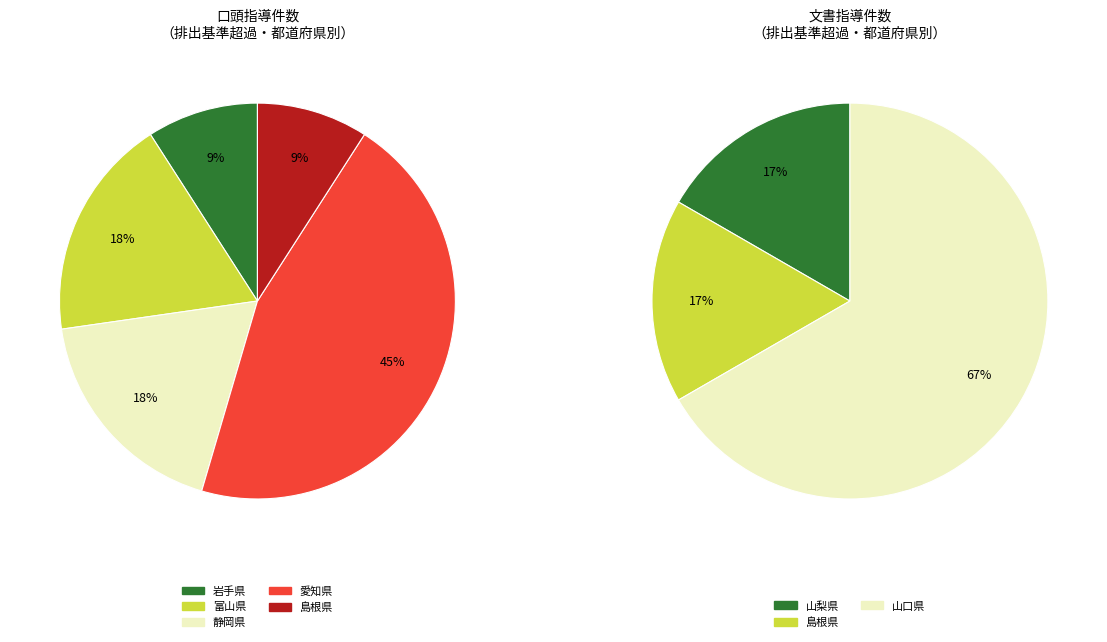

Is it true that 茨城県 is 0% of the pie?

True